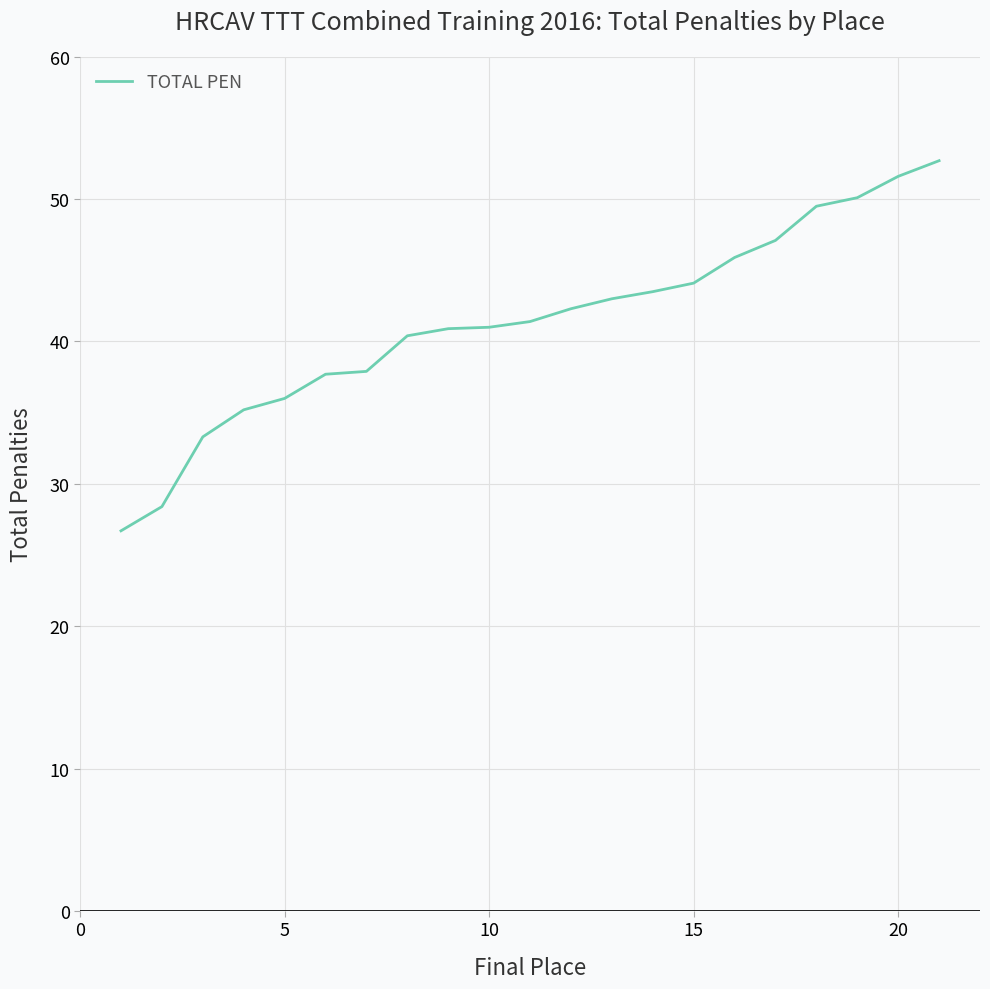

What is the difference between the maximum and minimum values?

26.0